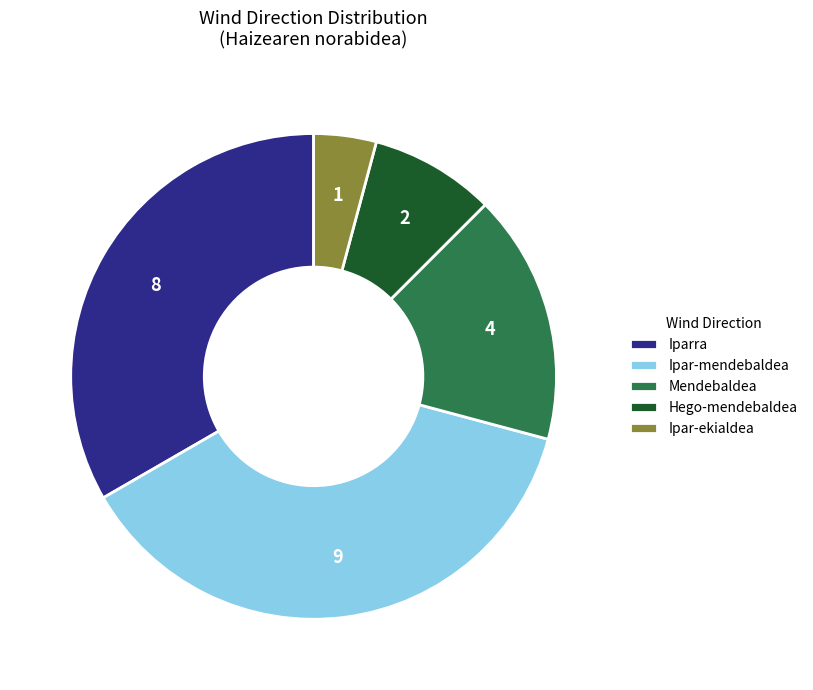

Is the sum of Ipar-mendebaldea and Hego-mendebaldea greater than half?

No